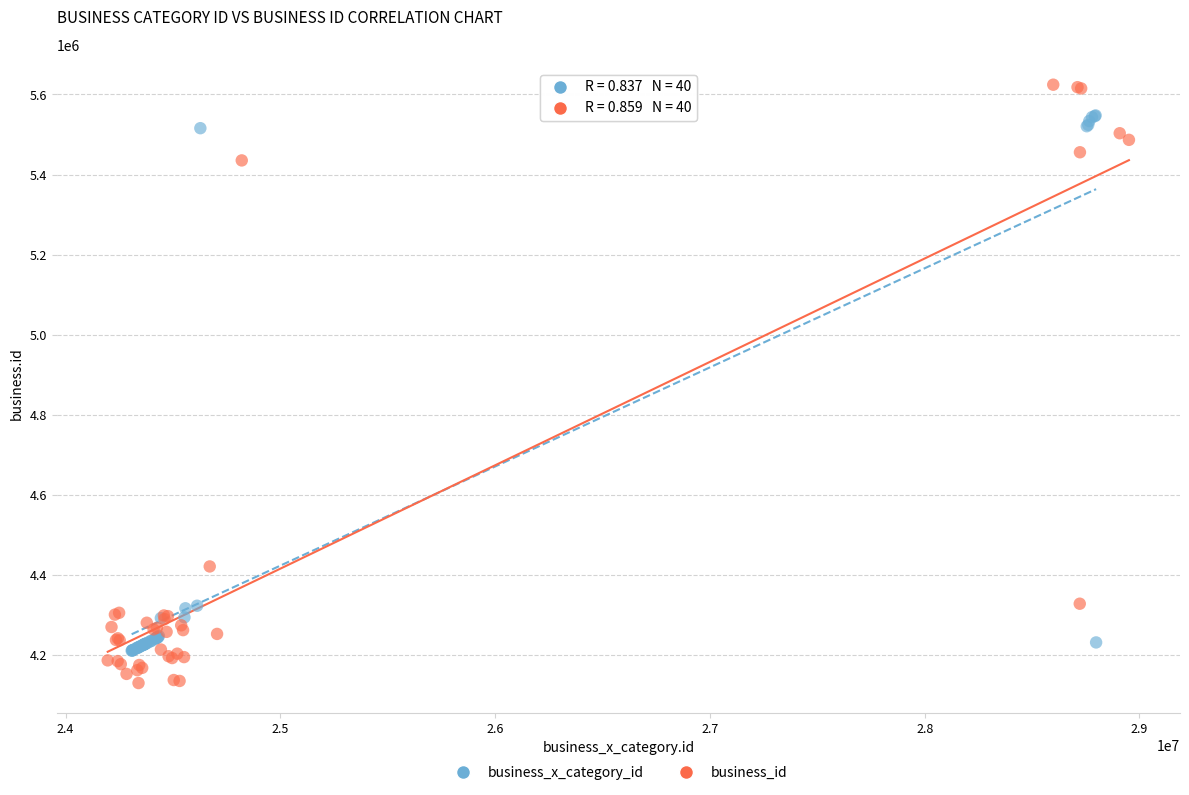

Which series contains the lowest Y value?

business_id